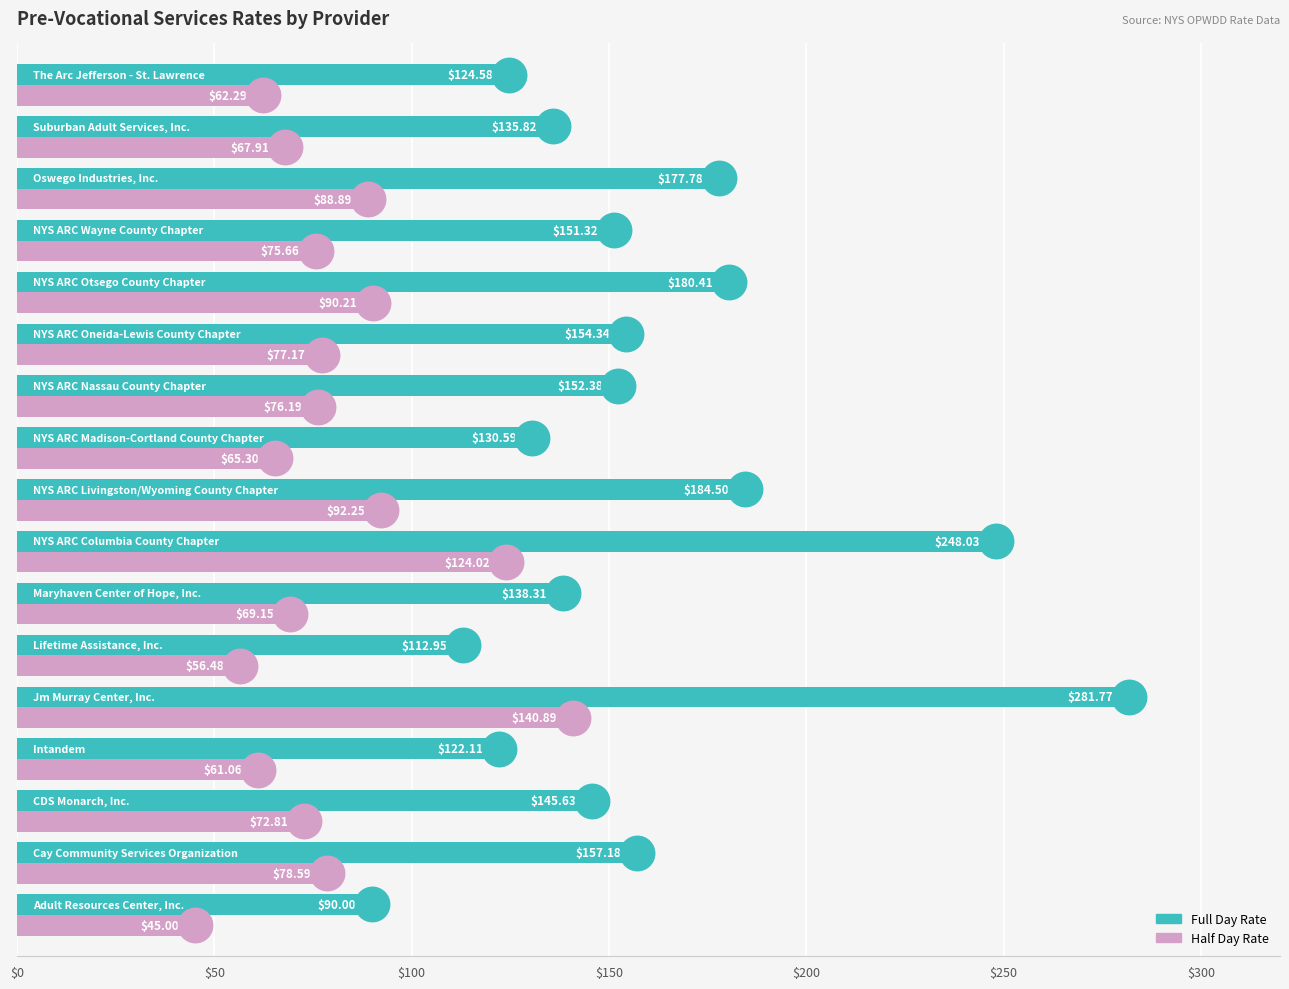

What are all the series names shown in the legend?

Full Day Rate, Half Day Rate